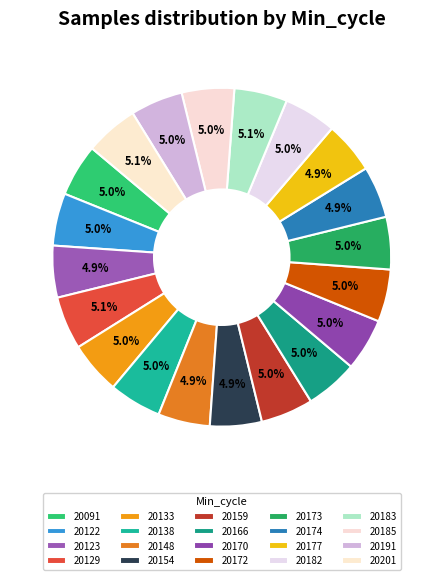

To the nearest percent, what is the combined percentage of 20170 and 20154?

10%